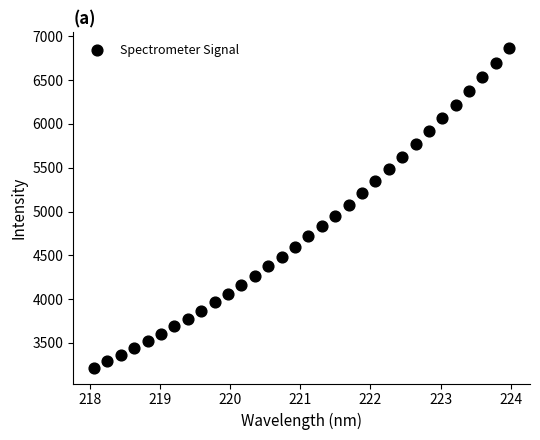

What is the range of Y values (max minus min)?

3645.2